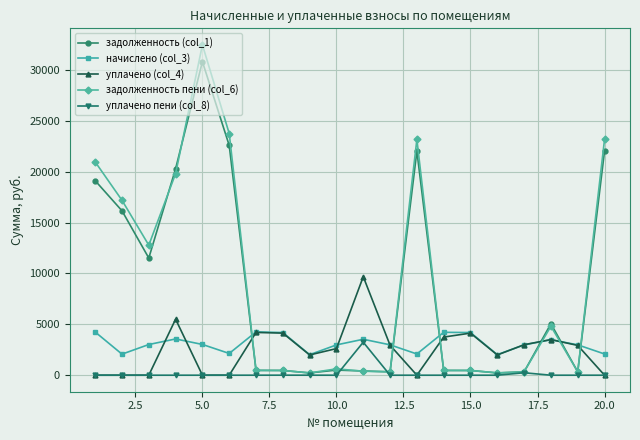

True or false: начислено (col_3) has more than 1 points higher than both neighbors.

True